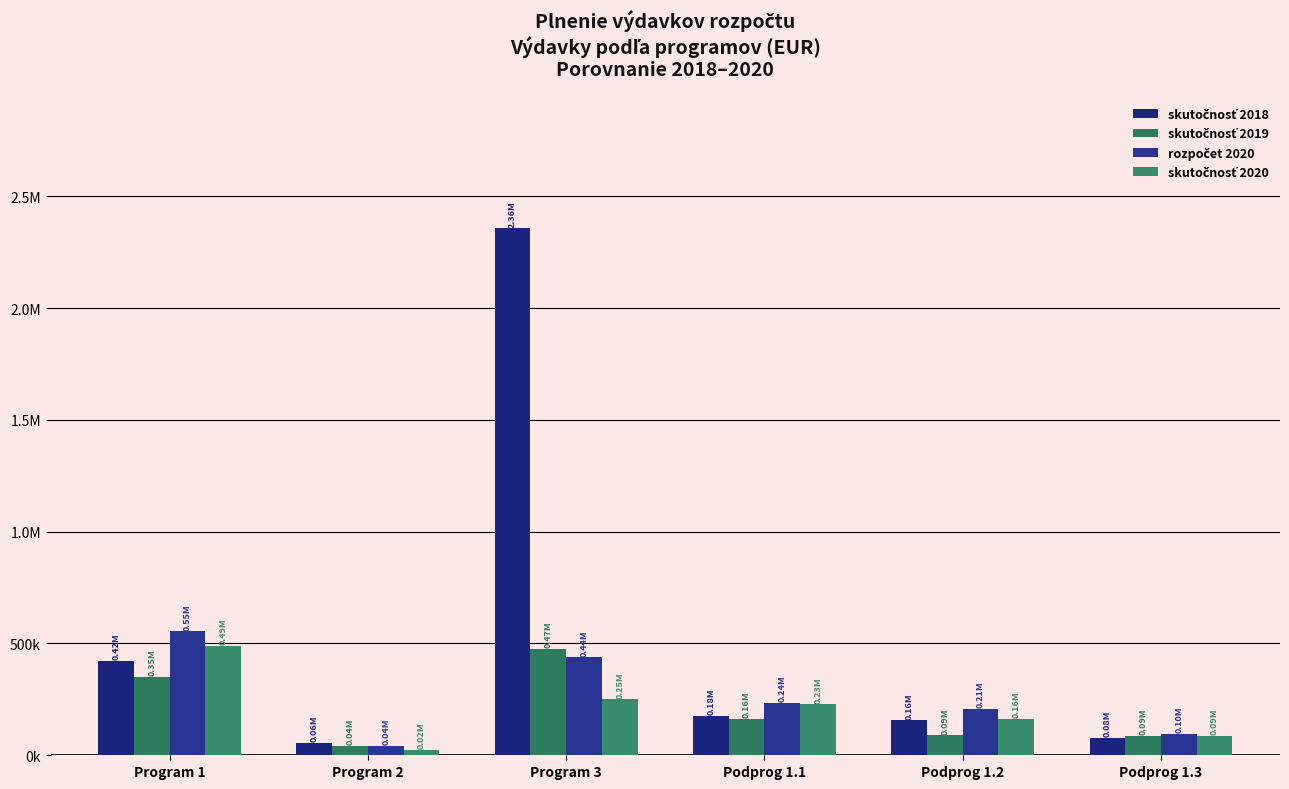

At which category is the sum across all series the highest?

Program 3